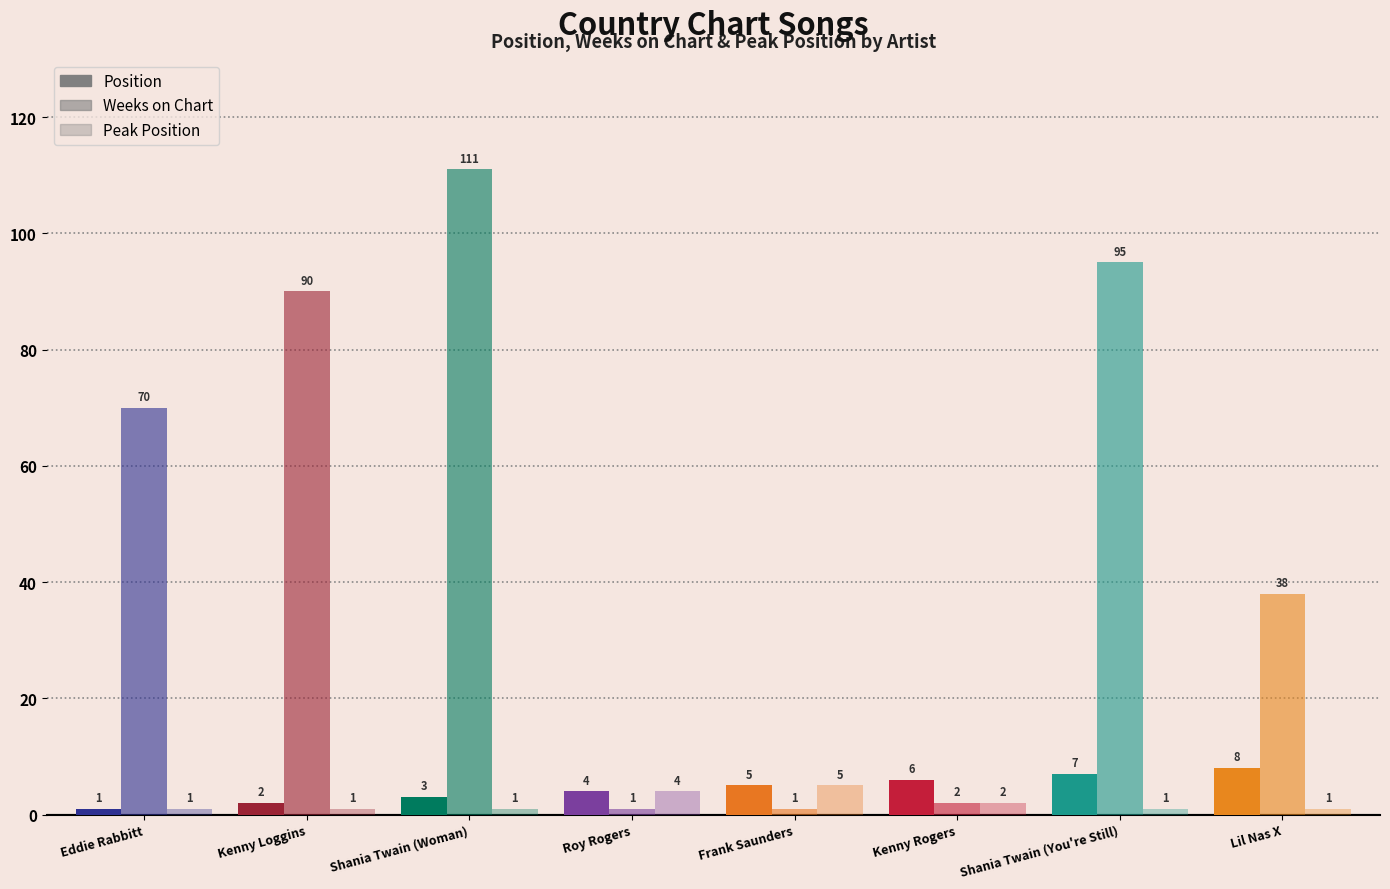

Are the bars horizontal?

No